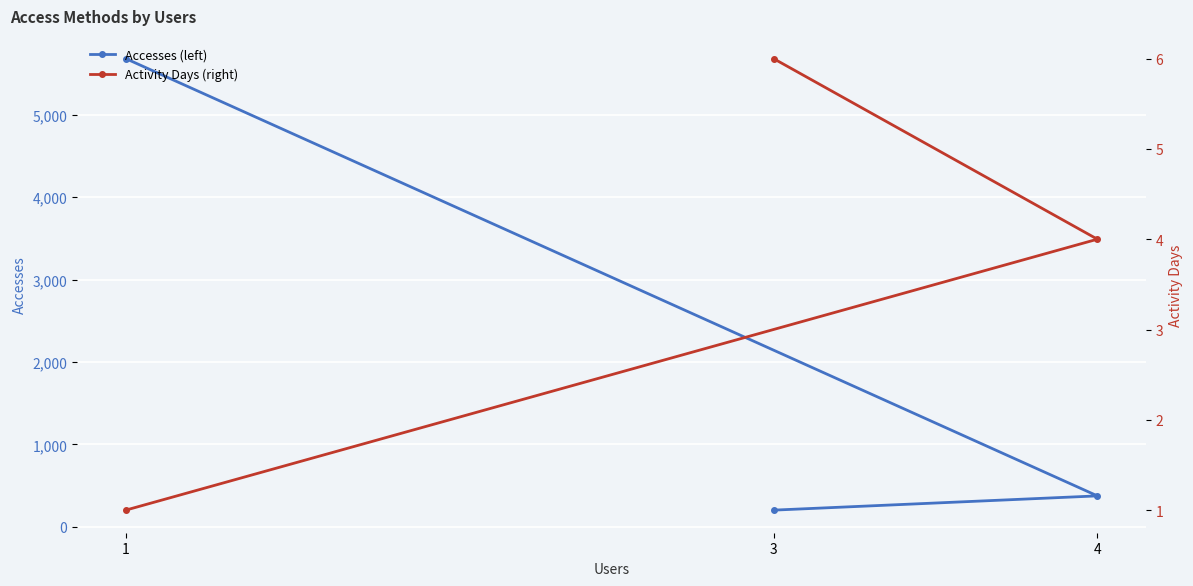

Which series has the largest total across all categories?

Accesses (left)